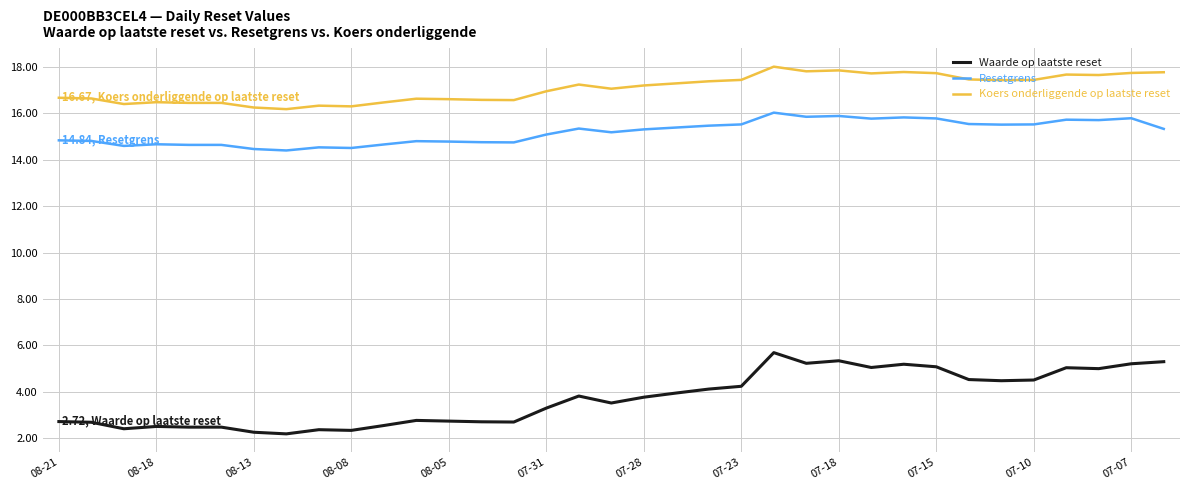

Which series has the largest total across all categories?

Koers onderliggende op laatste reset